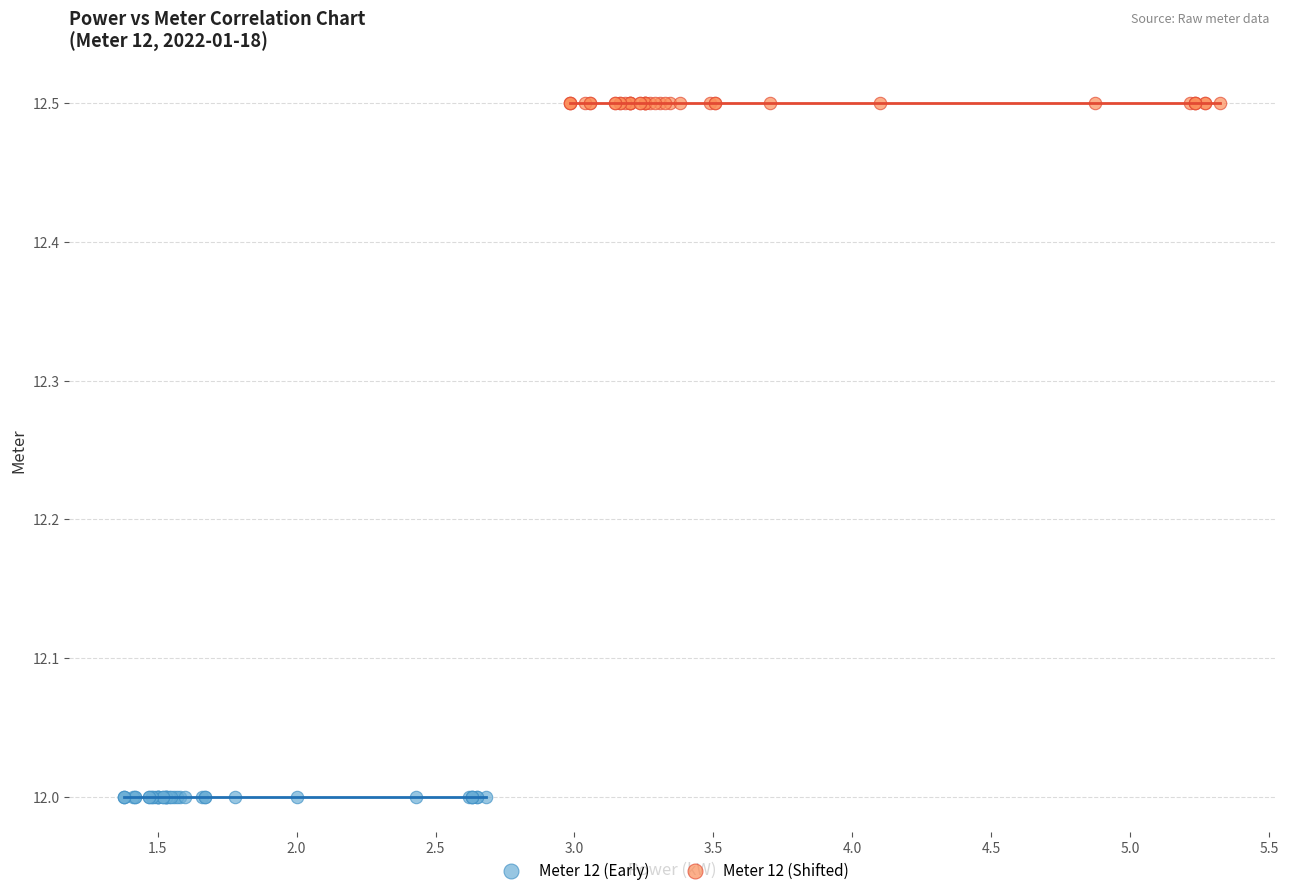

Which series reaches the minimum Y coordinate?

Meter 12 (Early)